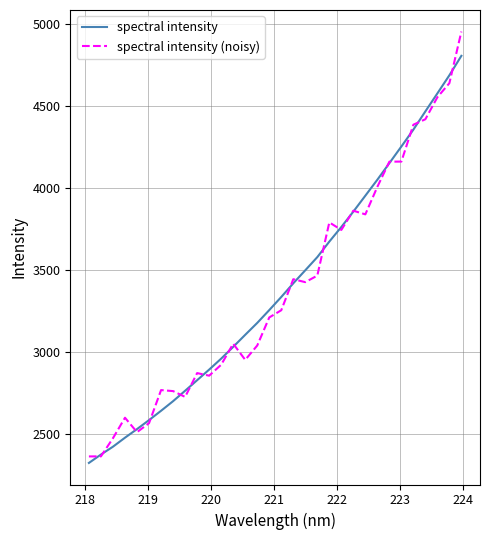

What is the minimum value shown in the chart?

2321.1